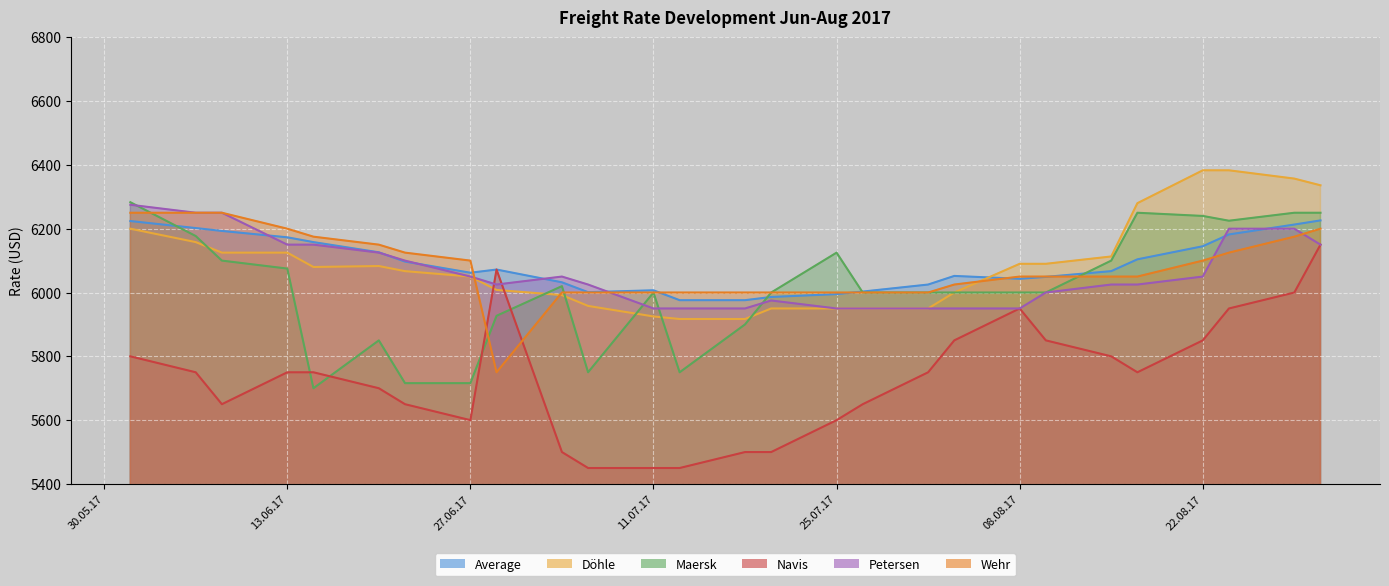

Which label corresponds to the largest value in the chart?

22.08.17